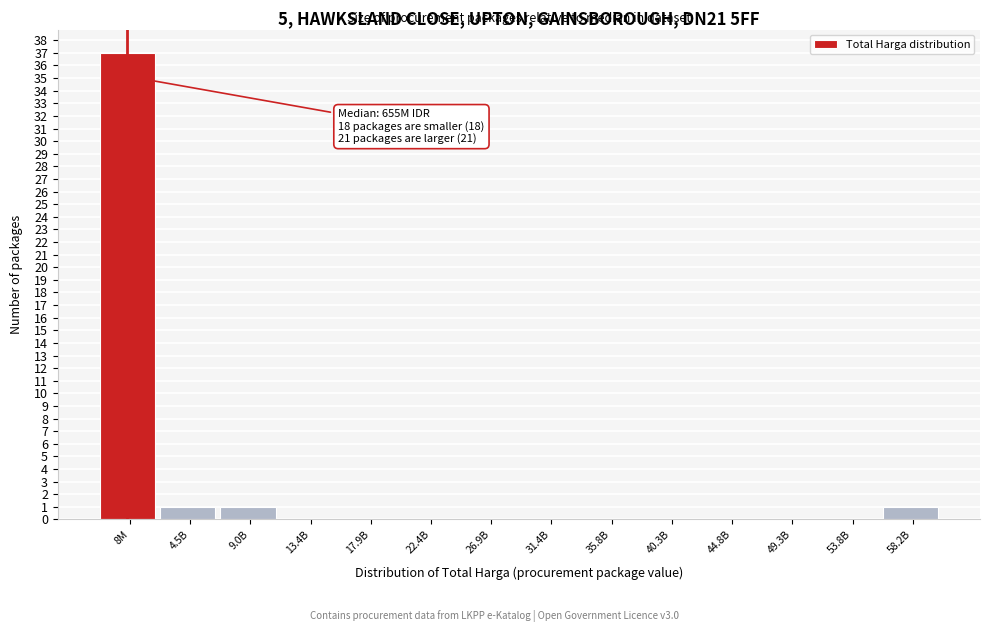

Reading left to right, extract all data points from this chart.

8M=37	4.5B=1	9.0B=1	13.4B=0	17.9B=0	22.4B=0	26.9B=0	31.4B=0	35.8B=0	40.3B=0	44.8B=0	49.3B=0	53.8B=0	58.2B=1